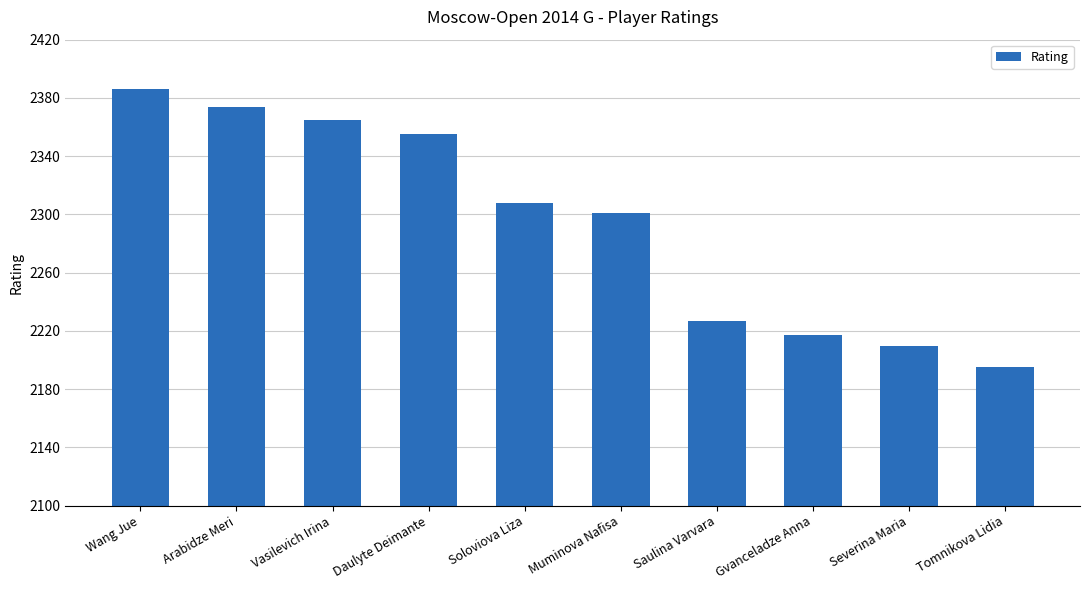

What is the change in value from Daulyte Deimante to Saulina Varvara?

-128